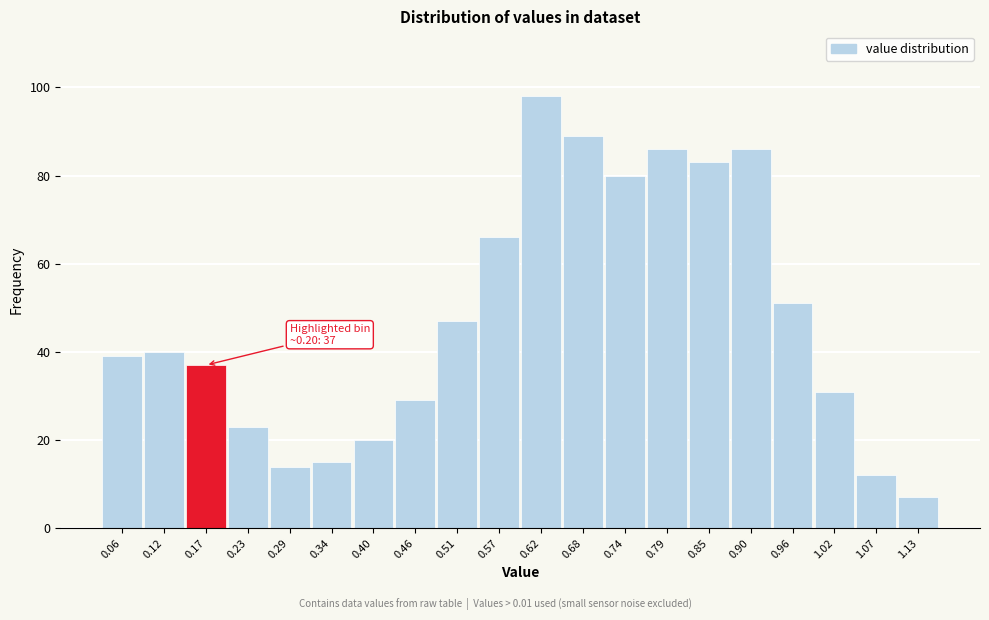

Reading left to right, extract all data points from this chart.

0.06=39	0.12=40	0.17=37	0.23=23	0.29=14	0.34=15	0.40=20	0.46=29	0.51=47	0.57=66	0.62=98	0.68=89	0.74=80	0.79=86	0.85=83	0.90=86	0.96=51	1.02=31	1.07=12	1.13=7